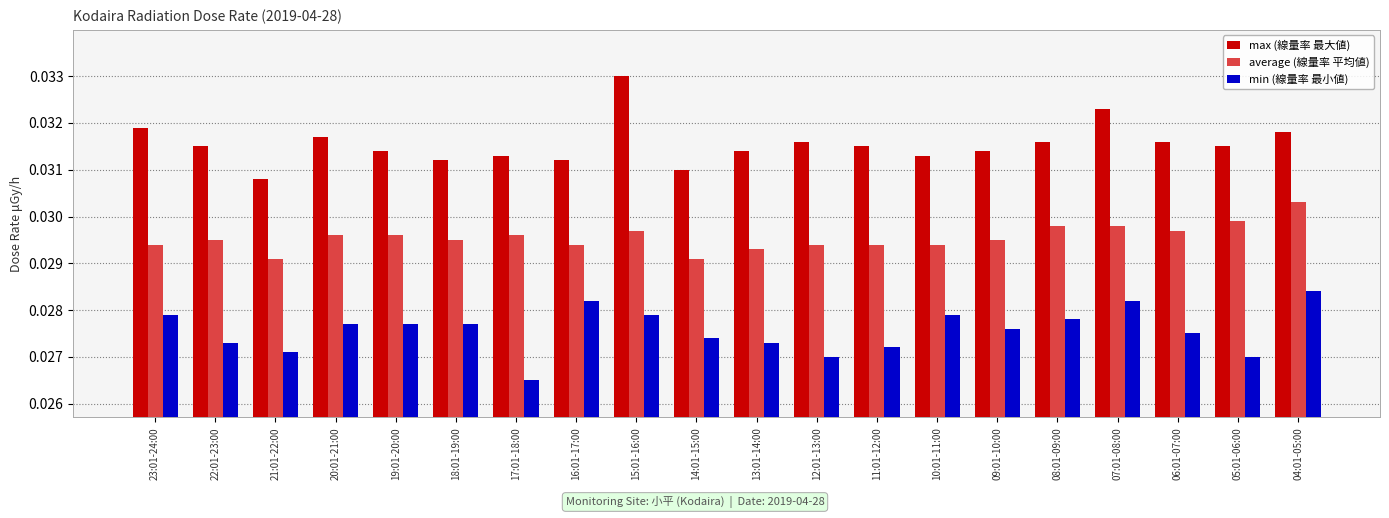

What is the sum of all average (線量率 平均値) values?

0.6